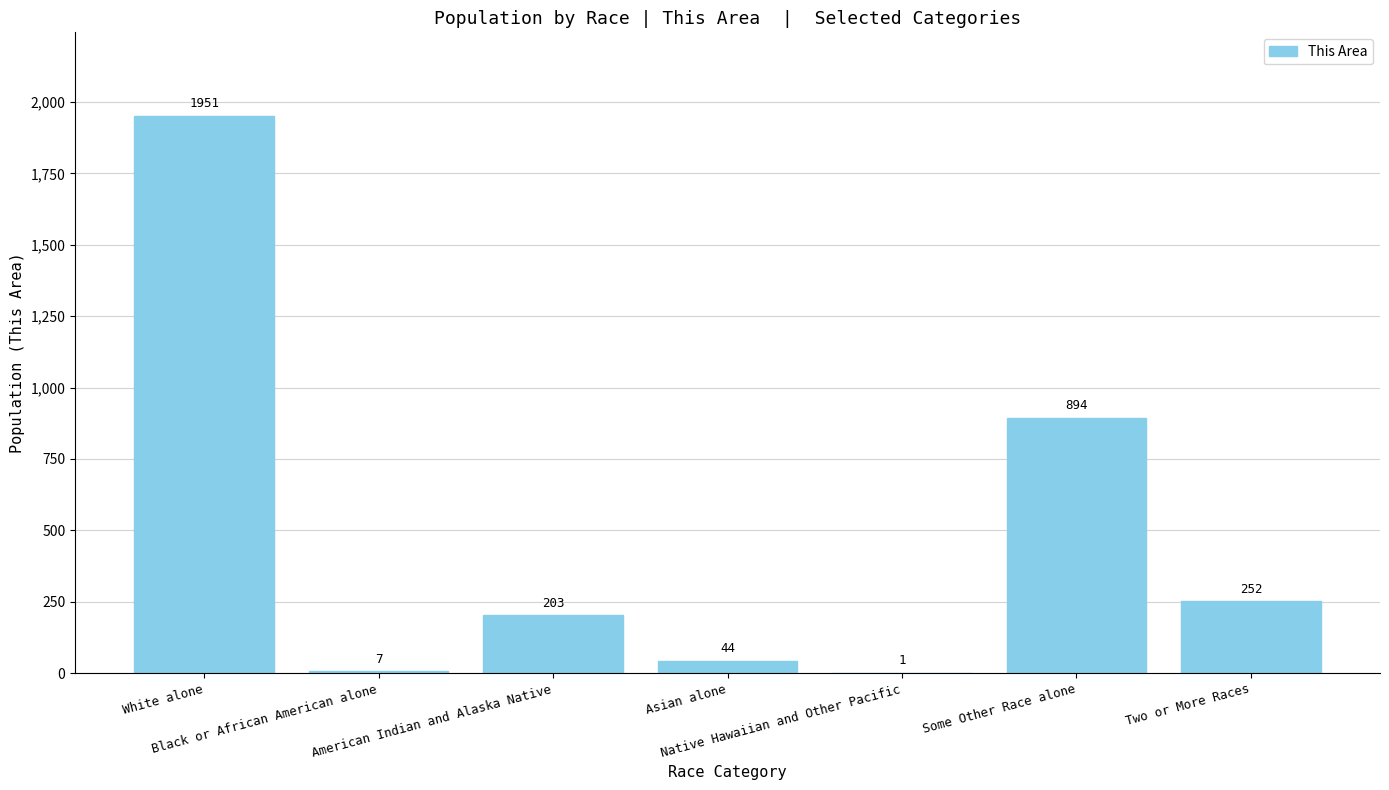

What is the change in value from American Indian and Alaska Native to Two or More Races?

+49